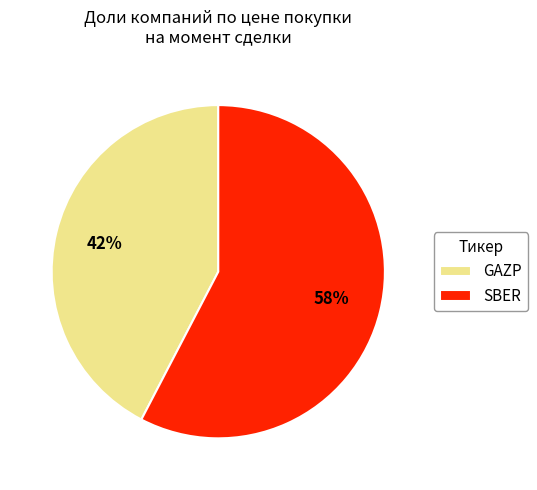

To the nearest percent, what is the average slice percentage?

50%